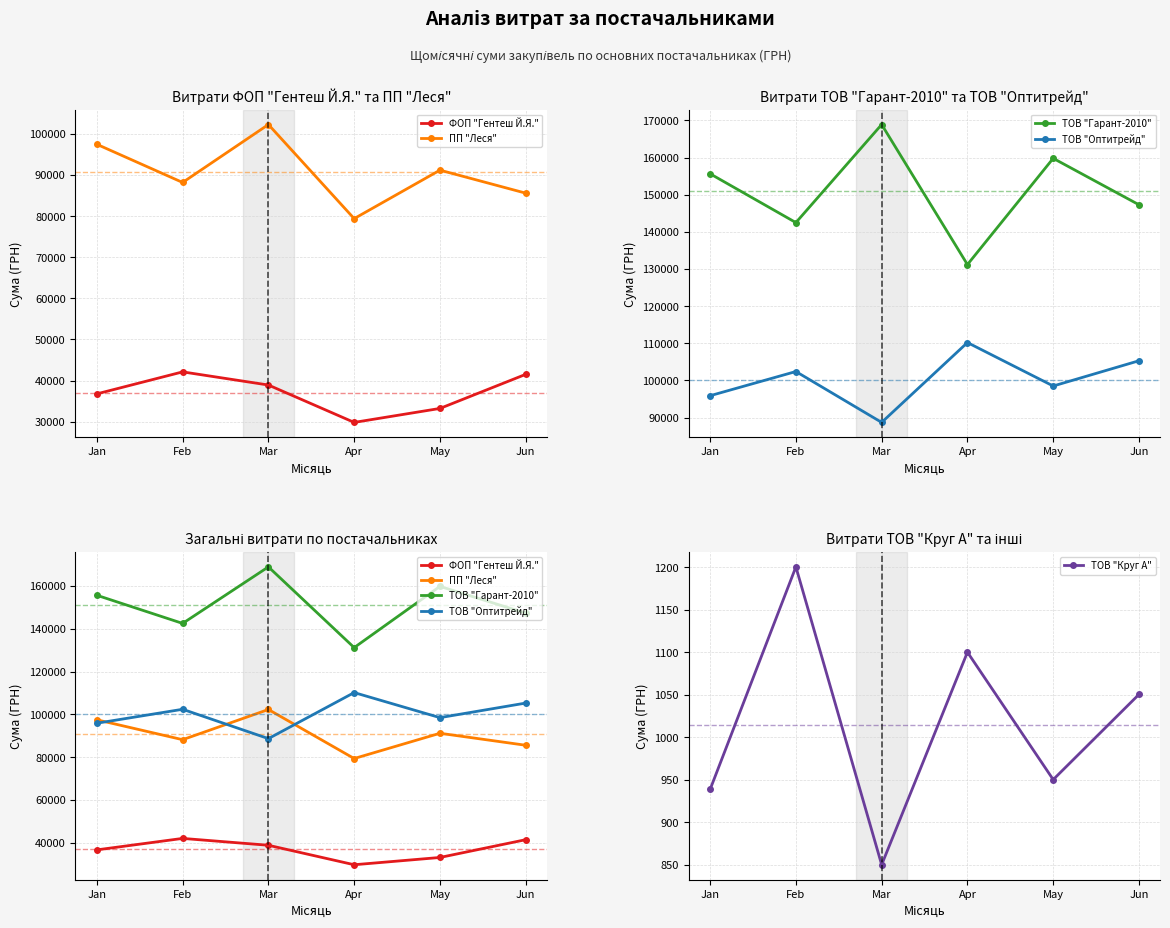

The value of ТОВ "Оптитрейд" at Jun is 162450.9. True or false?

False